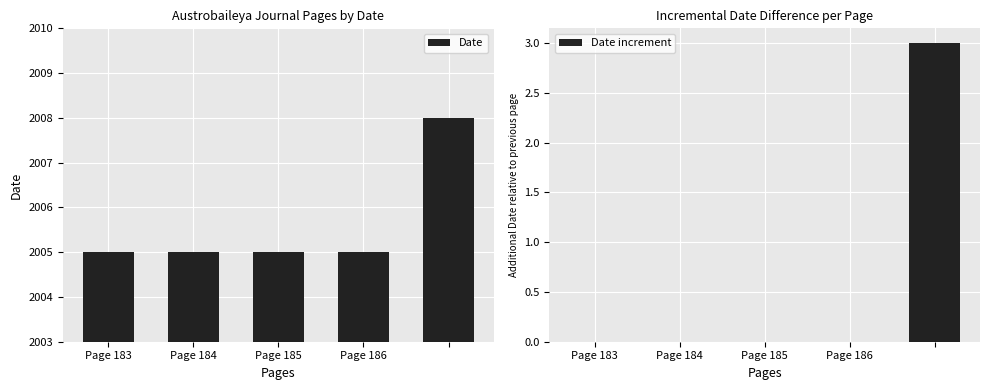

What is the maximum value for Date increment?

3